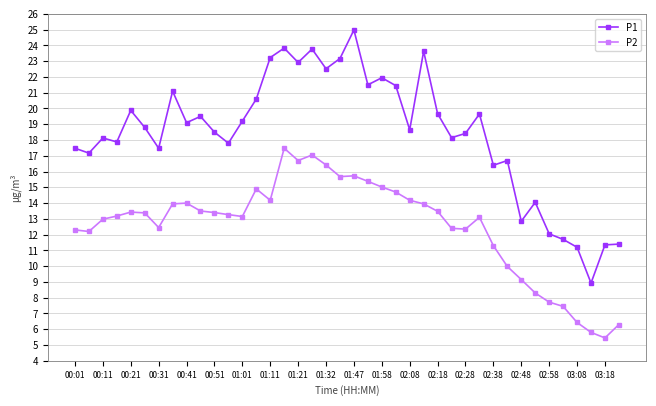

True or false: P1 and P2 intersect in this chart.

False